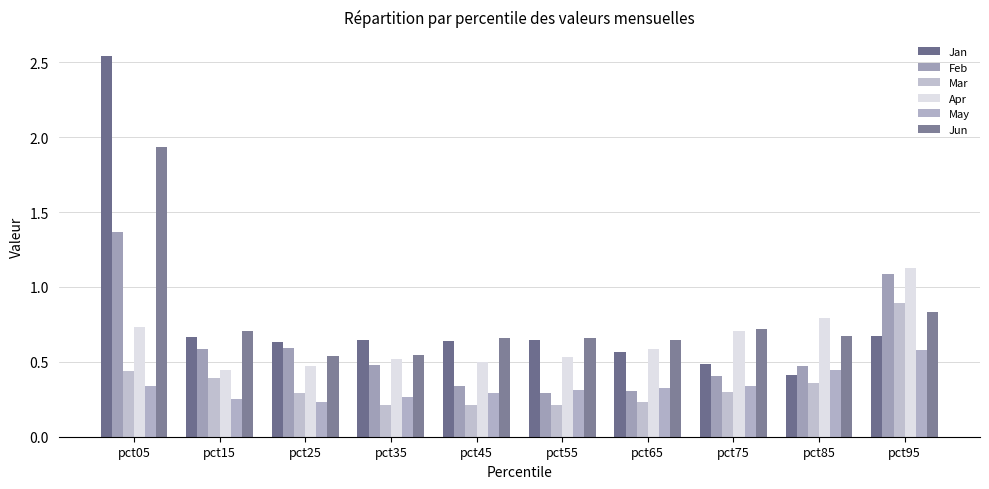

What is the value of the Mar bar at the 5th from the left?

0.2